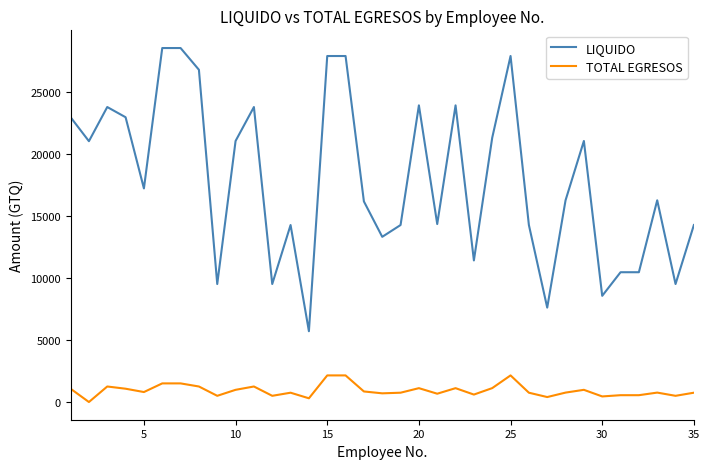

Which series has the largest range (max minus min)?

LIQUIDO